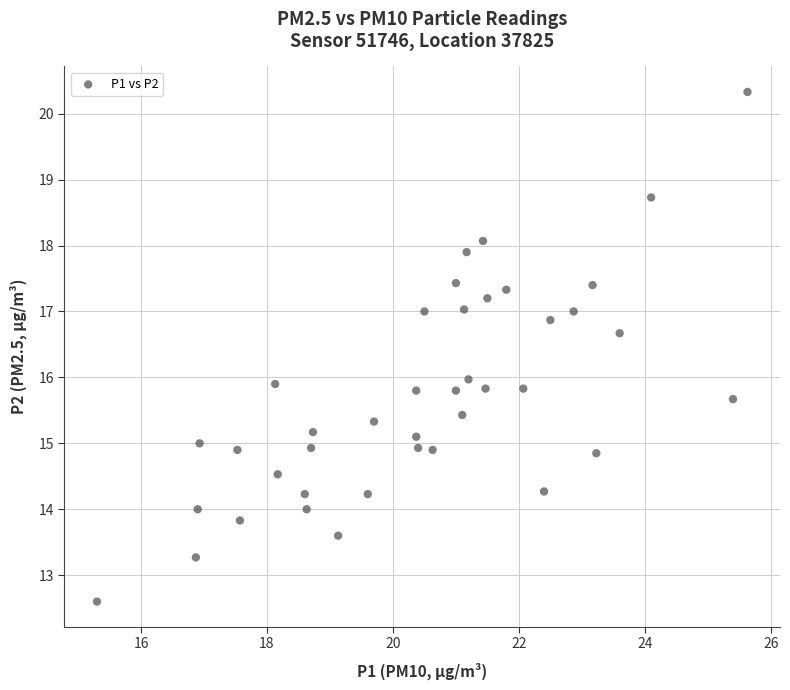

What is the range of Y values (max minus min)?

7.7